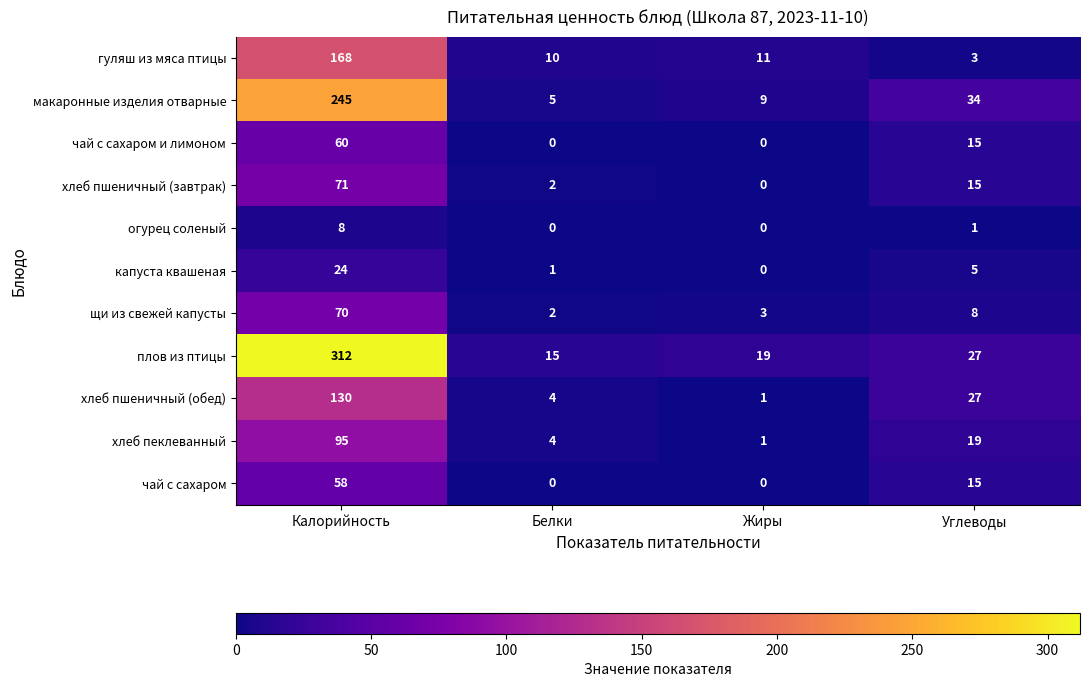

How many categories are shown in the chart?

4